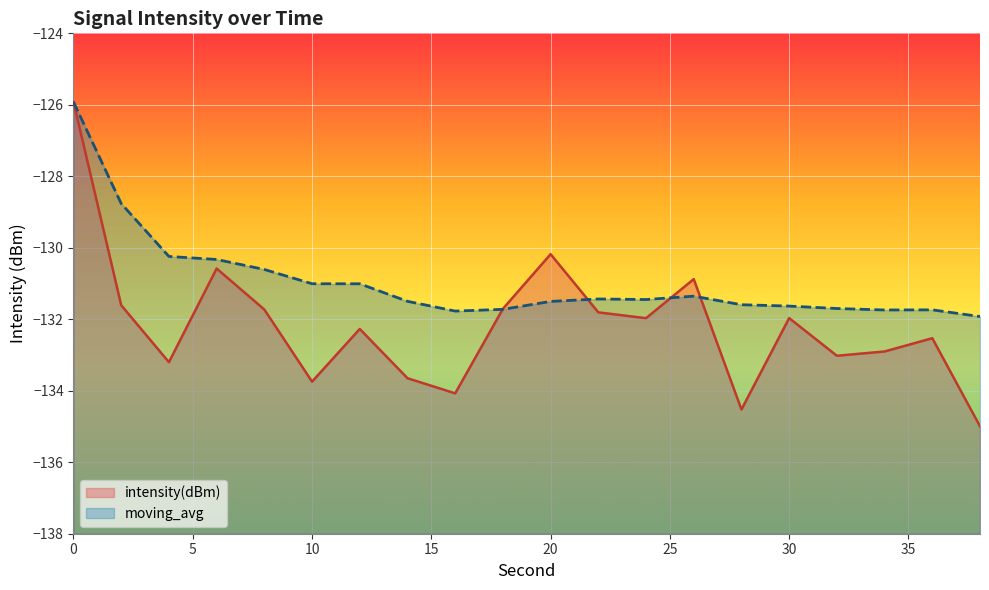

Rank the series at 28 from highest to lowest value.

moving_avg, intensity(dBm)